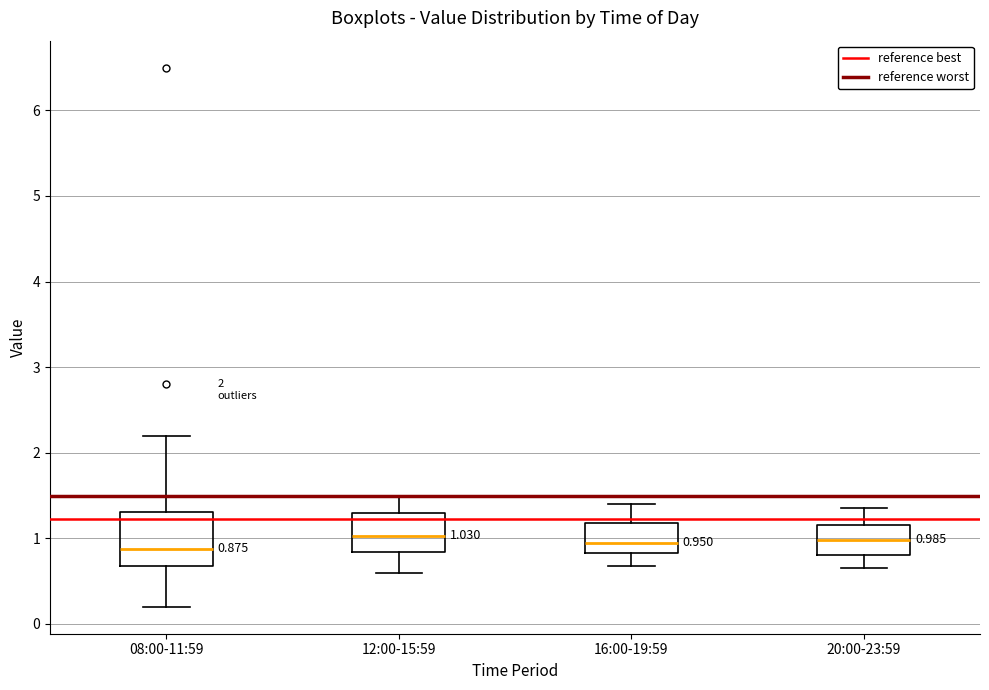

Which box is the tallest, from its lower edge to its upper edge?

08:00-11:59